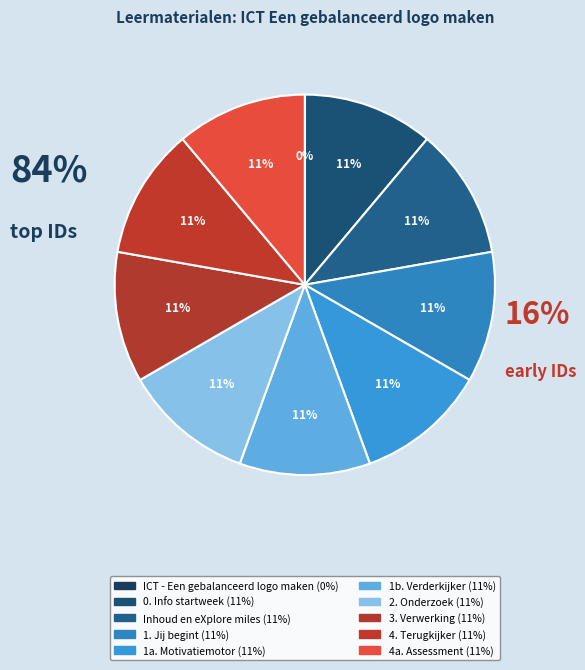

How many slices are in this pie chart?

10